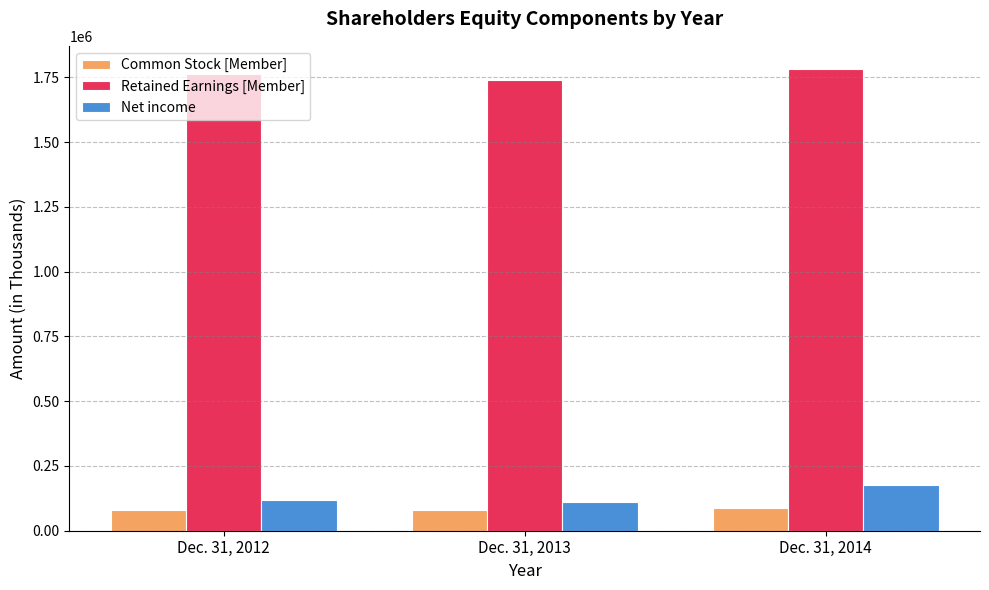

Which series has the widest spread of values?

Net income